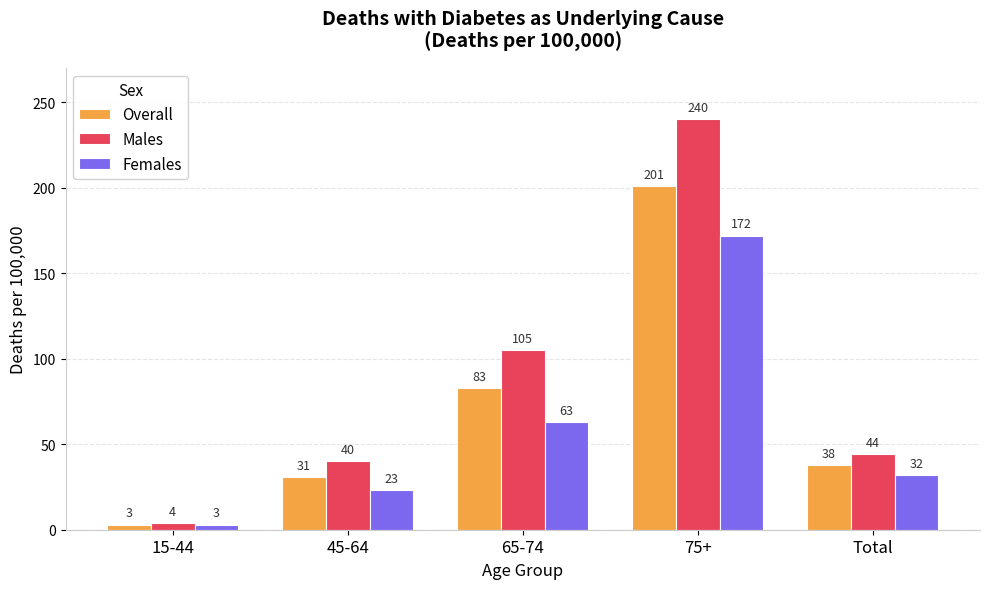

What is the difference between the highest and lowest values at 45-64?

17